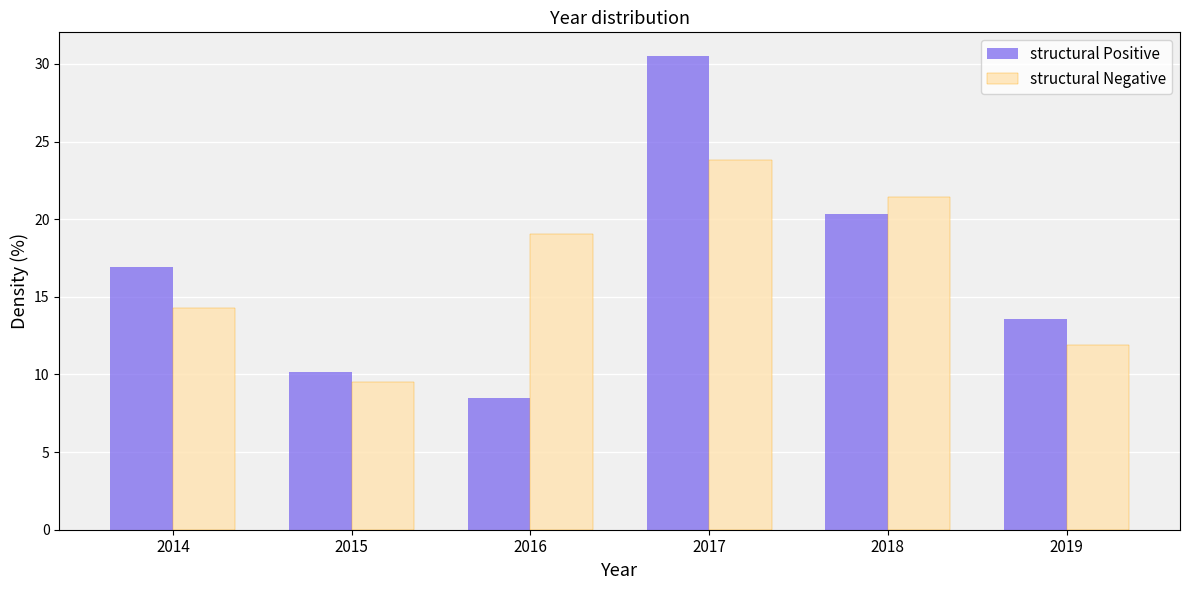

What is the height of the structural Positive bar covering 2013.5 to 2014.5 on the x-axis? The values are not printed on the chart, so give them approximately, as read against the axis.

17.0